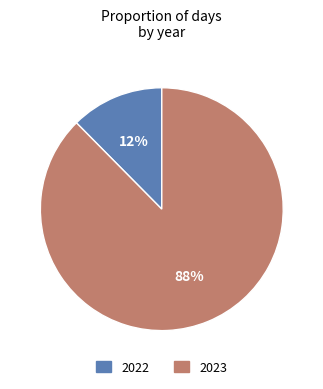

What is the majority slice?

2023